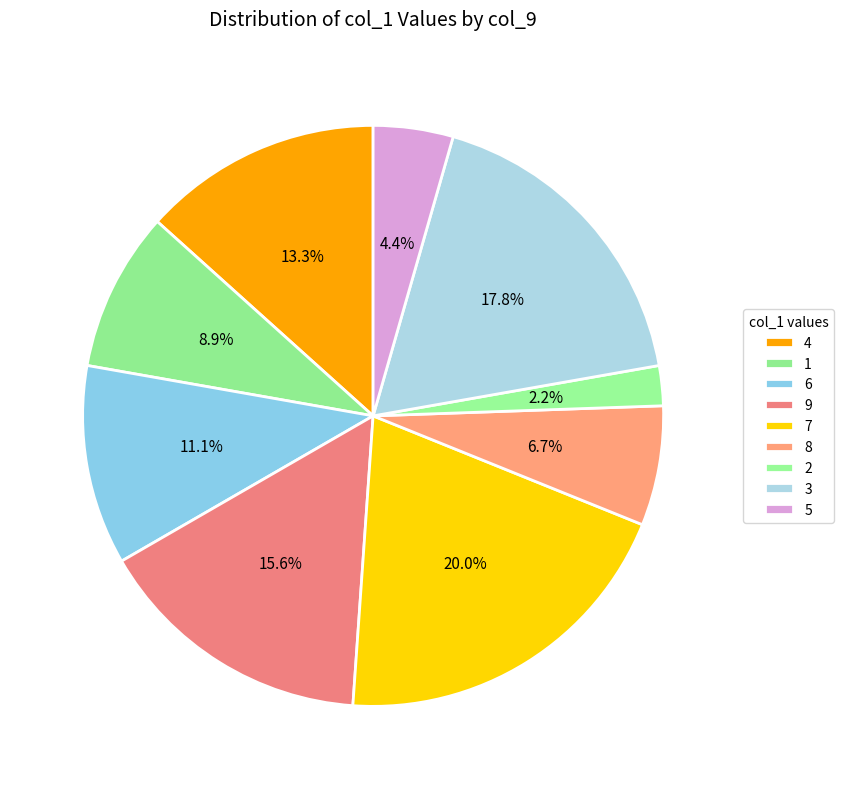

How many slices are in this pie chart?

9